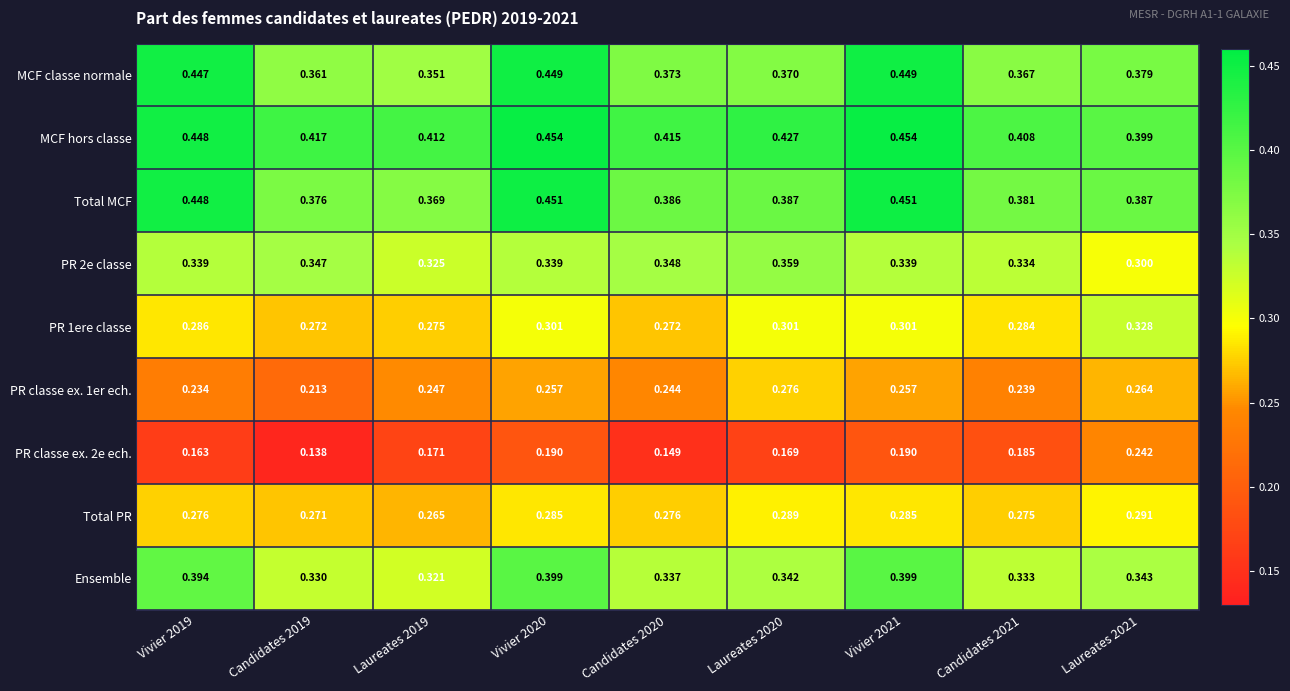

What is the difference between the highest and lowest values at Vivier 2019?

0.3